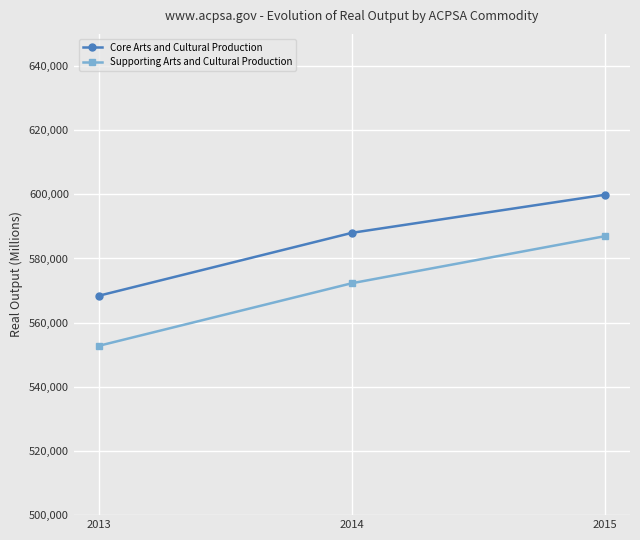

Rank the series by their average value, from lowest to highest.

Supporting Arts and Cultural Production, Core Arts and Cultural Production